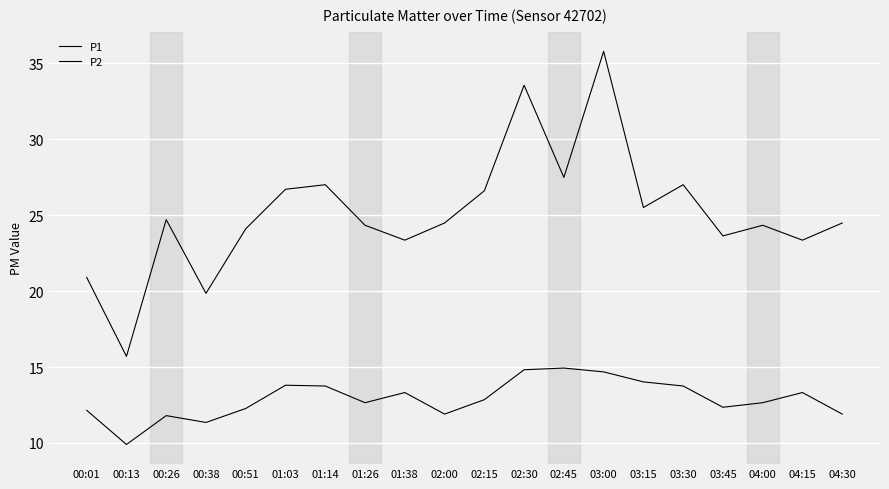

Is the value of P2 at 03:00 greater than the value of P1 at 03:15?

No